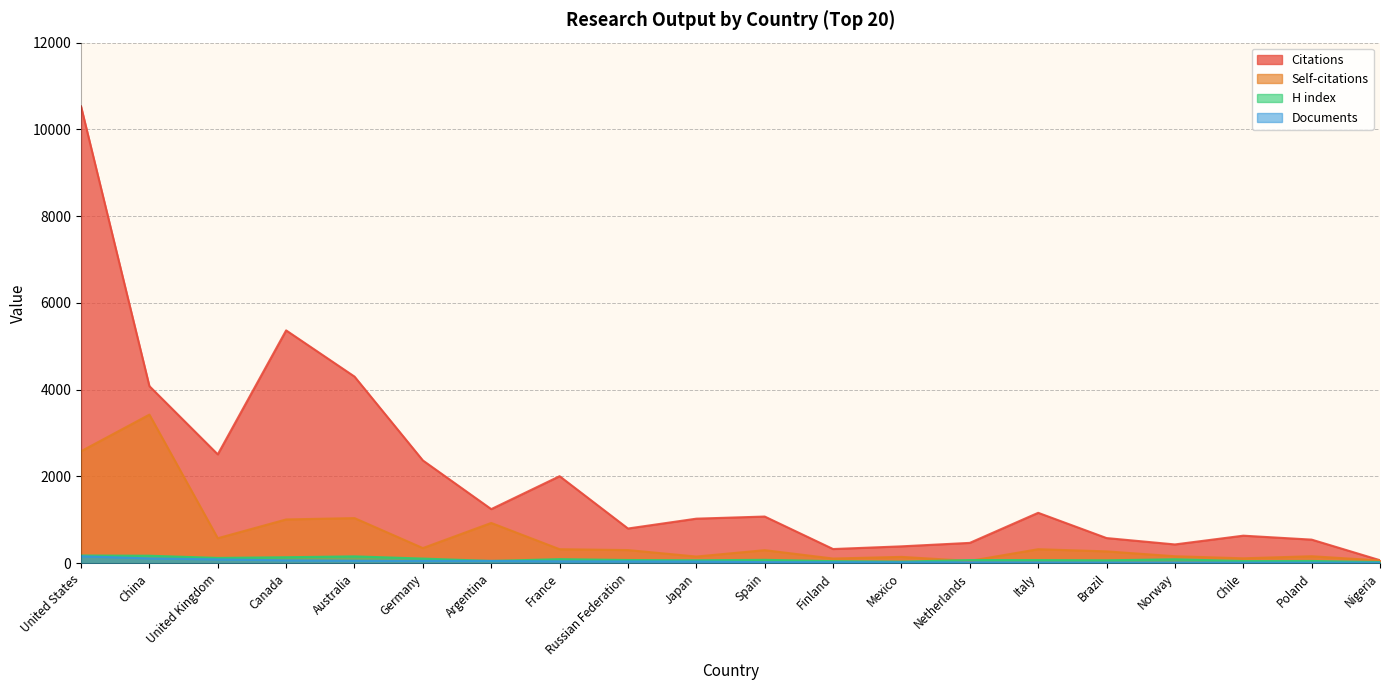

What position from the left is Australia?

5